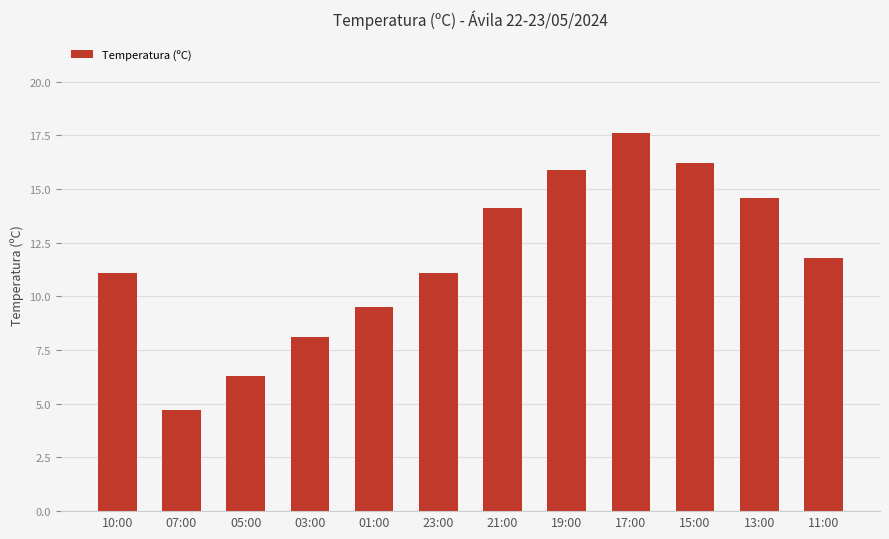

What is the change in value from 23:00 to 17:00?

+6.5